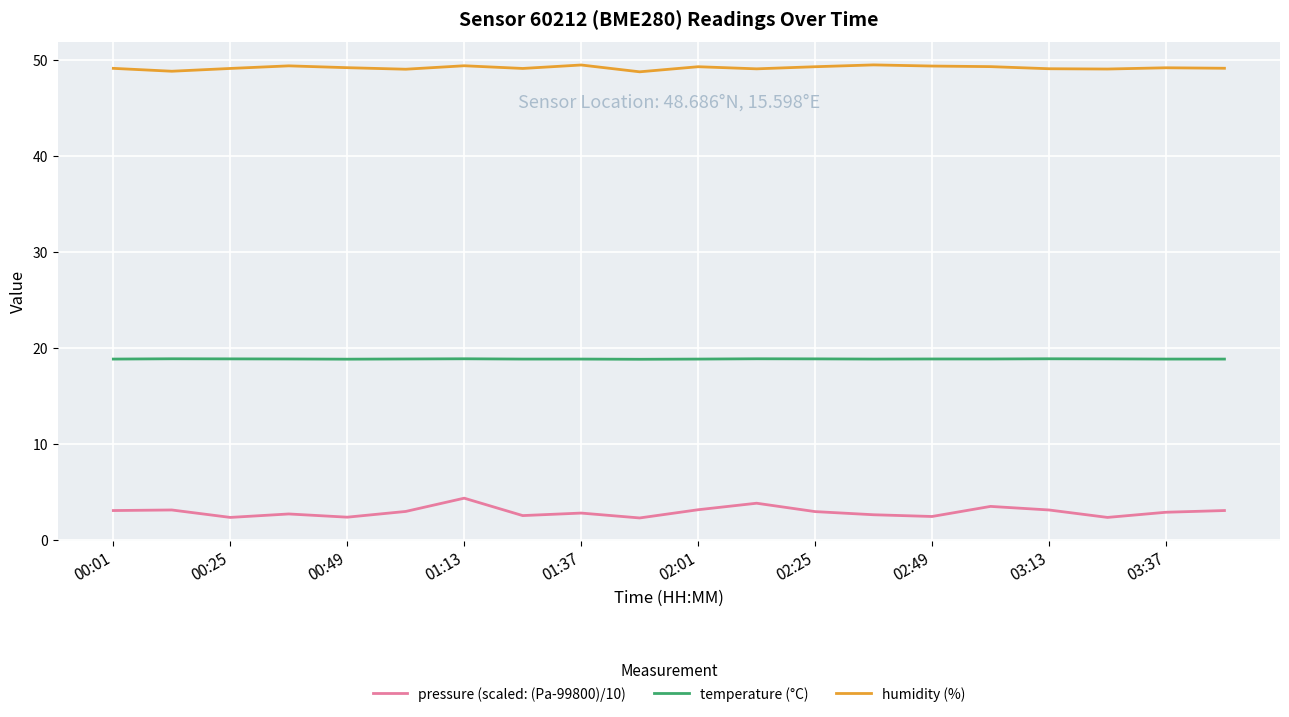

What is the minimum value for pressure (scaled: (Pa-99800)/10)?

2.3